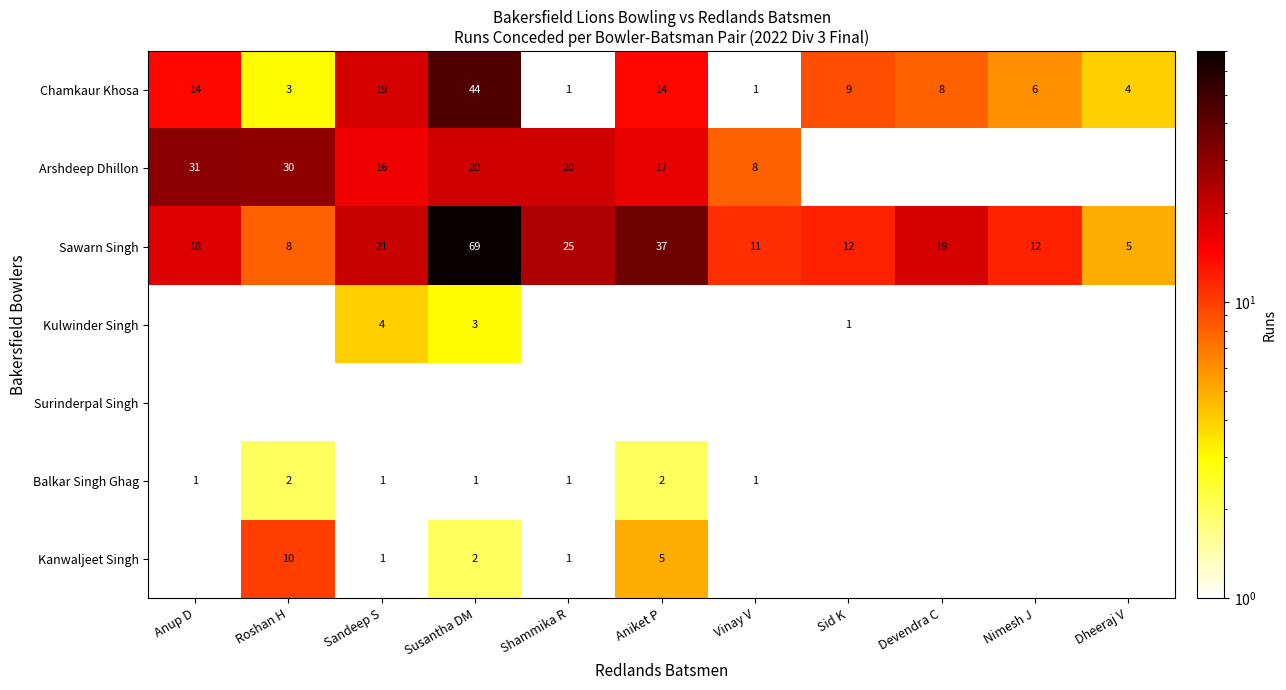

At which label is Sawarn Singh closest to 37?

Aniket P